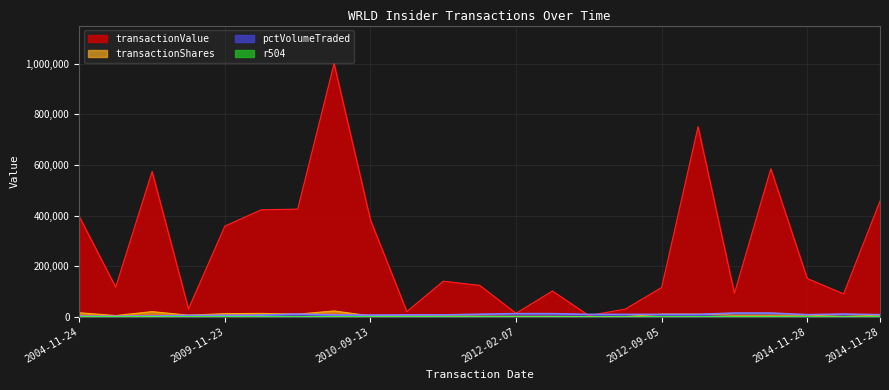

What is the value of the r504 point at the 8th from the left?

17